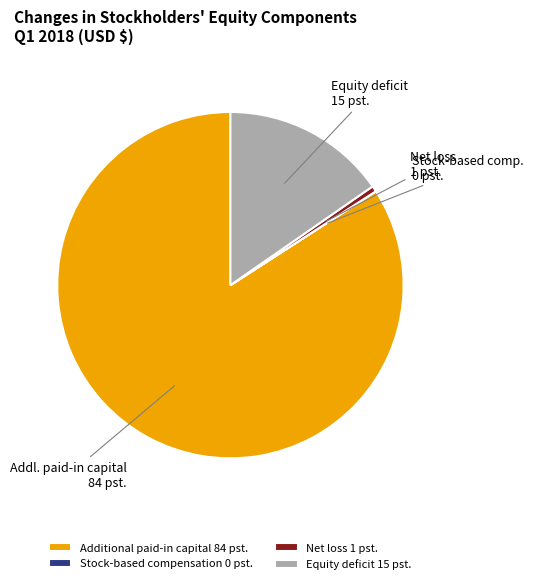

Which category has the biggest portion of the pie?

Additional paid-in capital 84 pst.